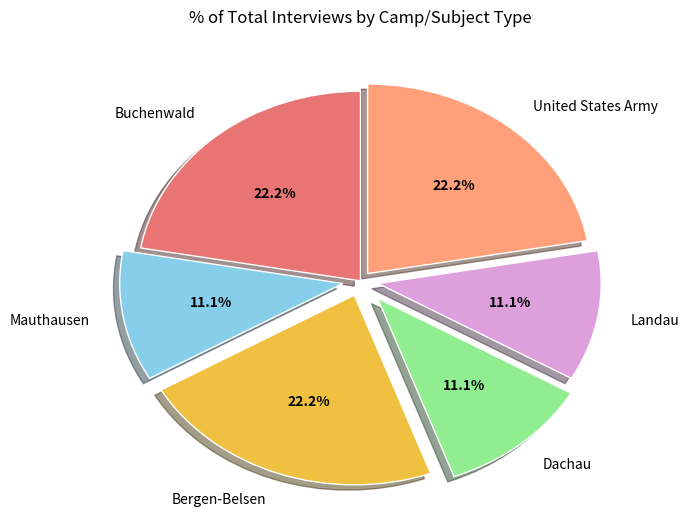

How many segments does this pie chart have?

6